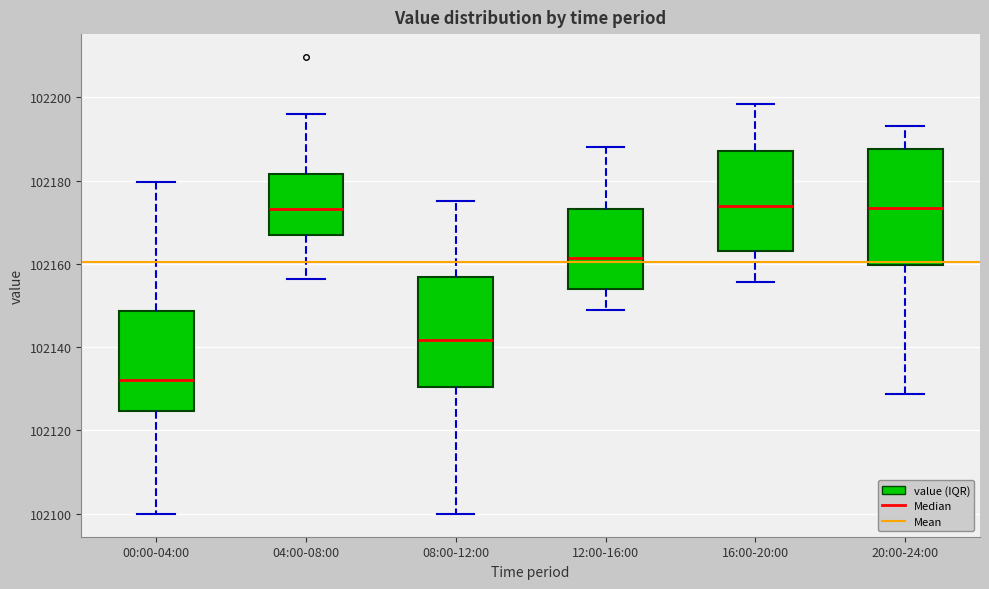

Where does the upper whisker of the box for 04:00-08:00 end on the y-axis? The values are not printed on the chart, so give them approximately, as read against the axis.

102196